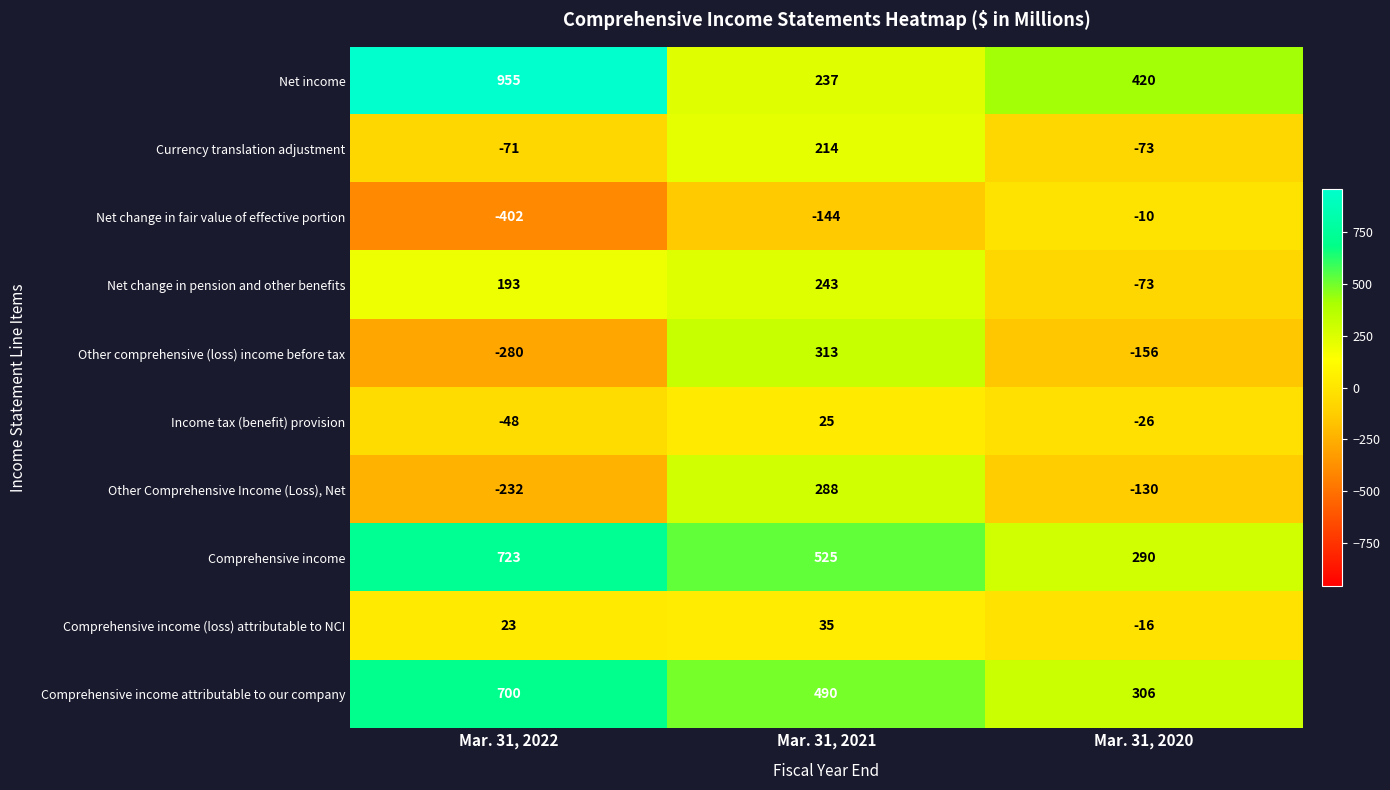

What is the difference between the maximum and second lowest values in the Comprehensive income (loss) attributable to NCI series?

12